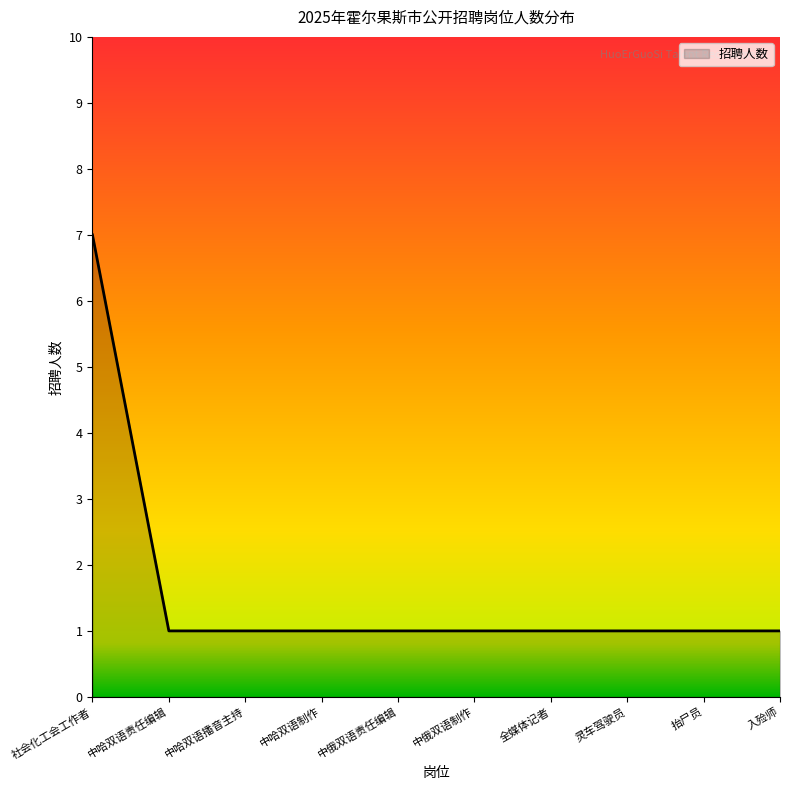

What position from the right is 中哈双语责任编辑?

9